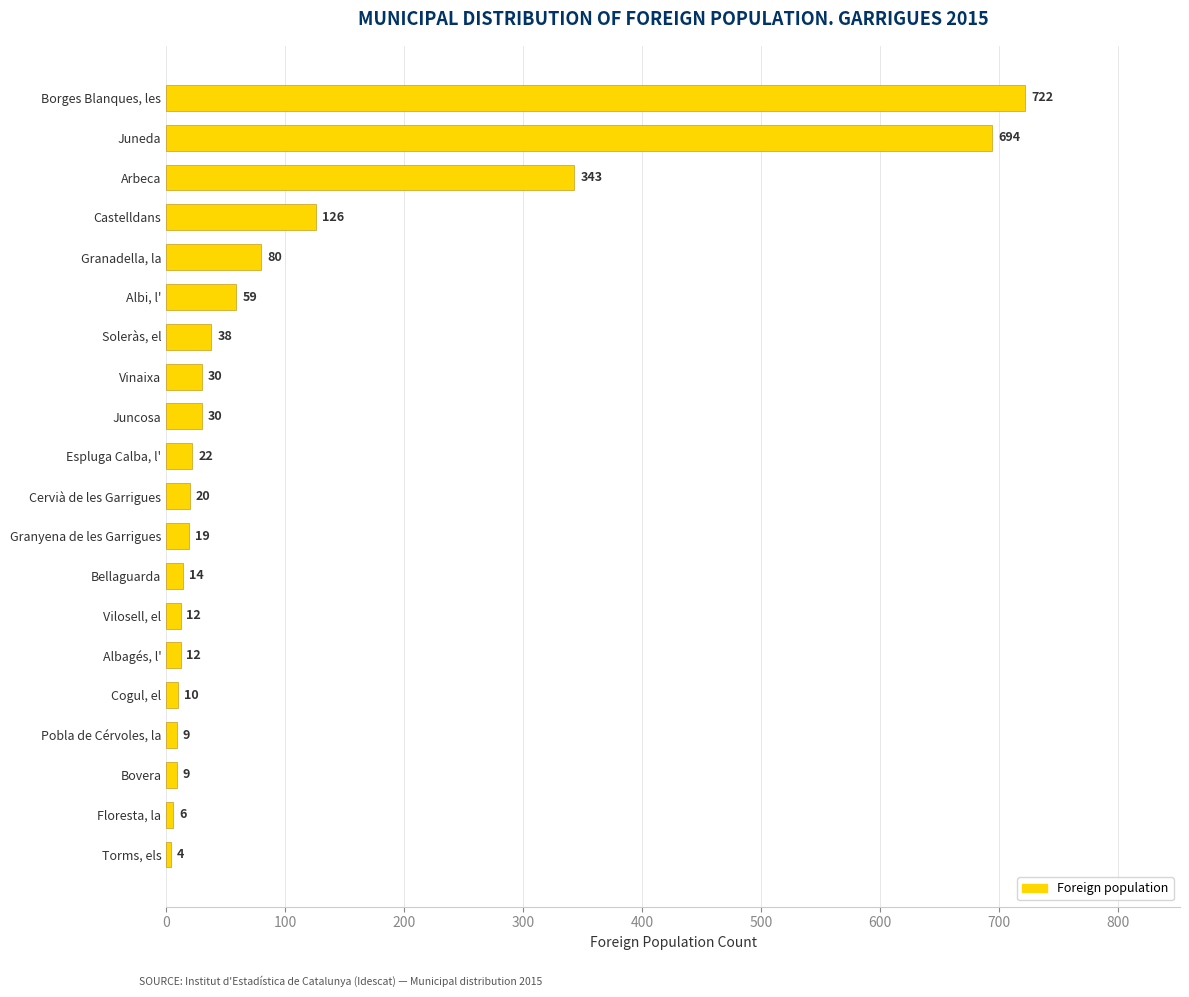

True or false: the data shows 10 at Cogul, el.

True